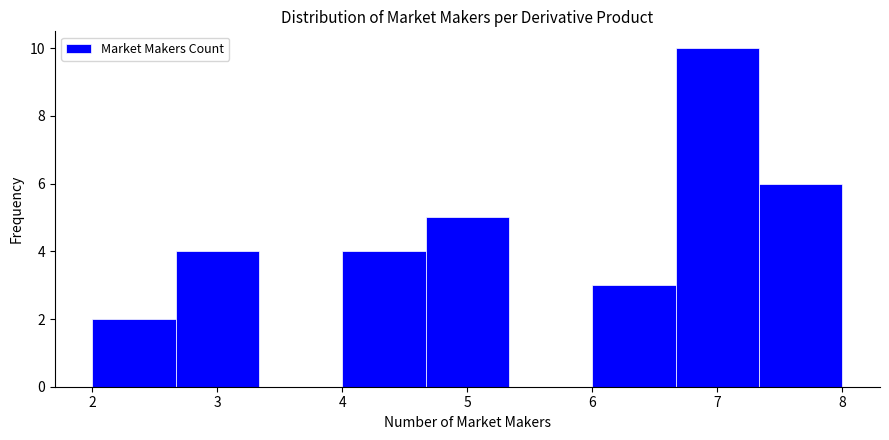

Reading left to right, transcribe this chart: for each bar, give the range it covers on the x-axis and its height. Neither the bar edges nor the heights are printed on the chart, so give them approximately, as read against the axes.

2.0 to 2.7: 2
2.7 to 3.3: 4
3.3 to 4.0: 0
4.0 to 4.7: 4
4.7 to 5.3: 5
5.3 to 6.0: 0
6.0 to 6.7: 3
6.7 to 7.3: 10
7.3 to 8.0: 6